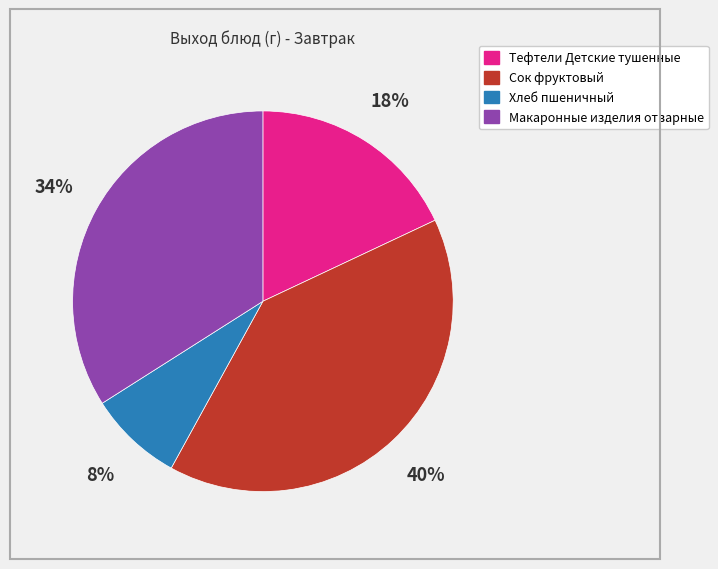

To the nearest percent, what percentage of the pie is Тефтели Детские тушенные?

18%